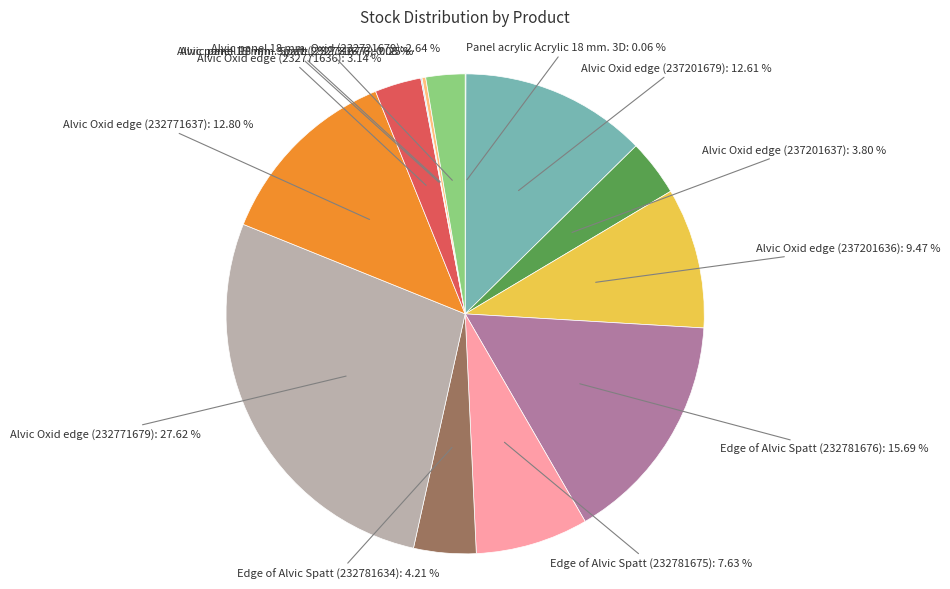

Which slice is the largest?

Alvic Oxid edge (232771679)